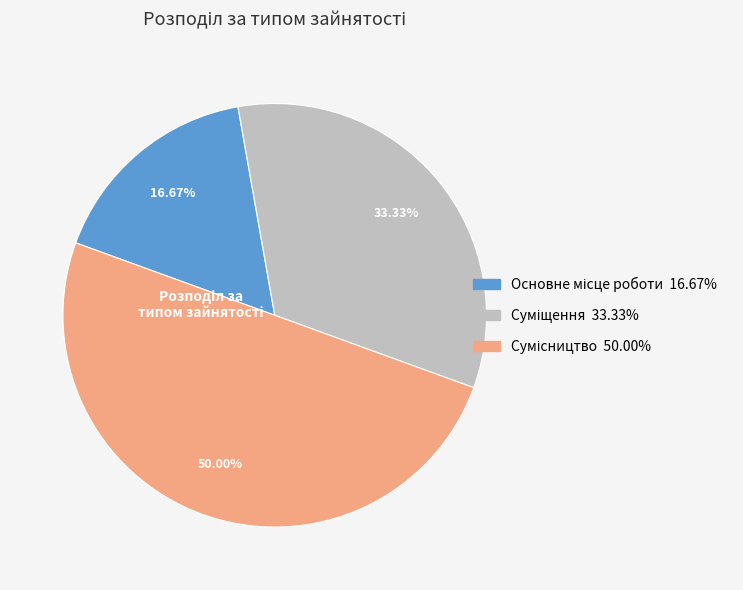

What is the ratio of the value at Сумісництво to the value at Основне місце роботи?

3.0